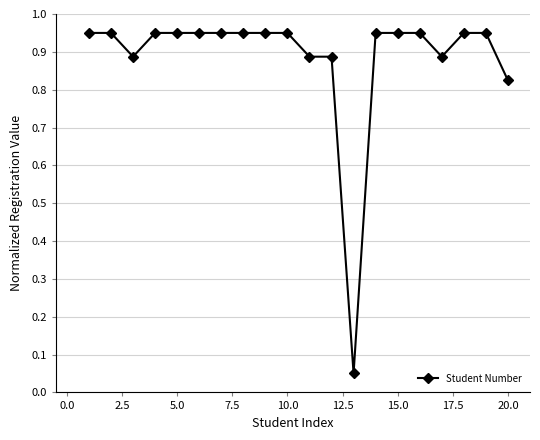

What is the sum of all values?

17.7